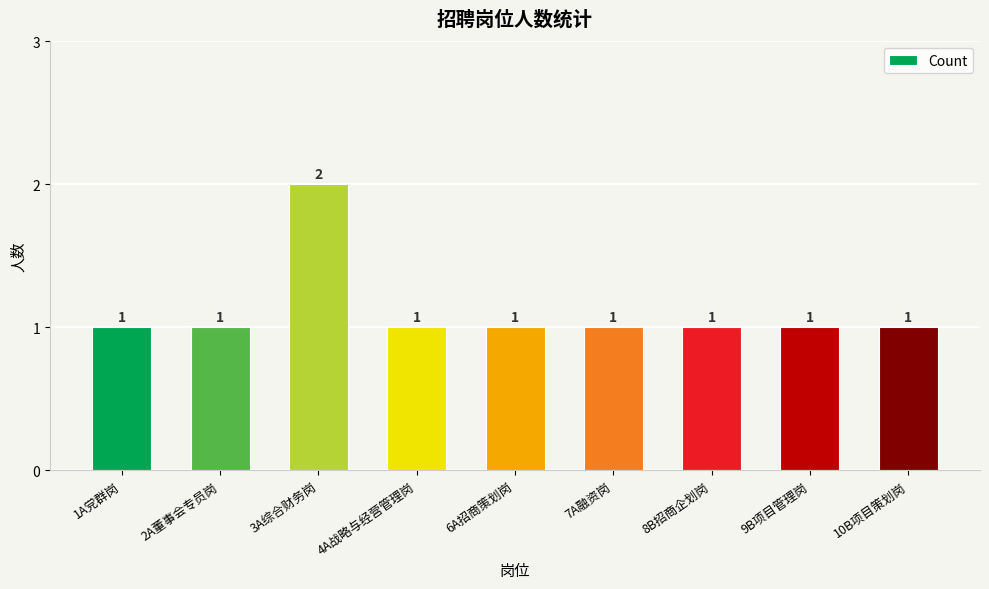

What is the maximum value shown in the chart?

2